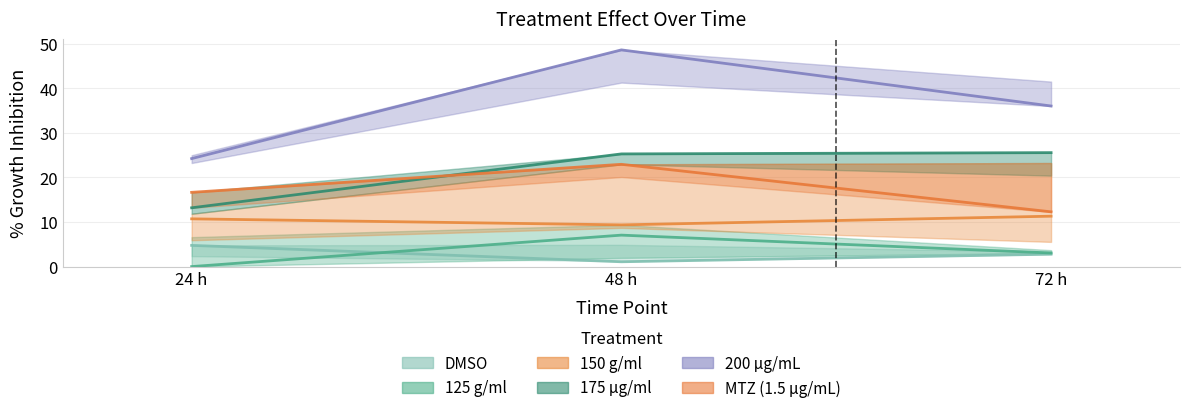

Is the value of 175 µg/ml at 72 h greater than the value of 125 g/ml at 48 h?

Yes